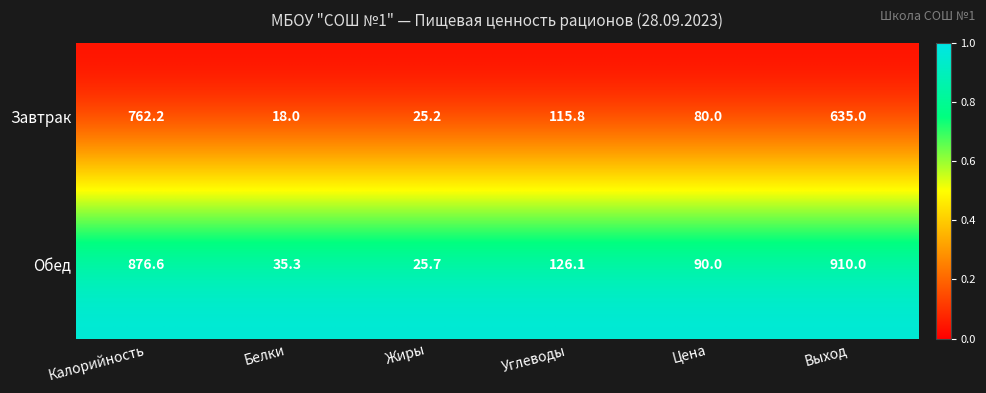

Rank the series at Белки from lowest to highest value.

Завтрак, Обед